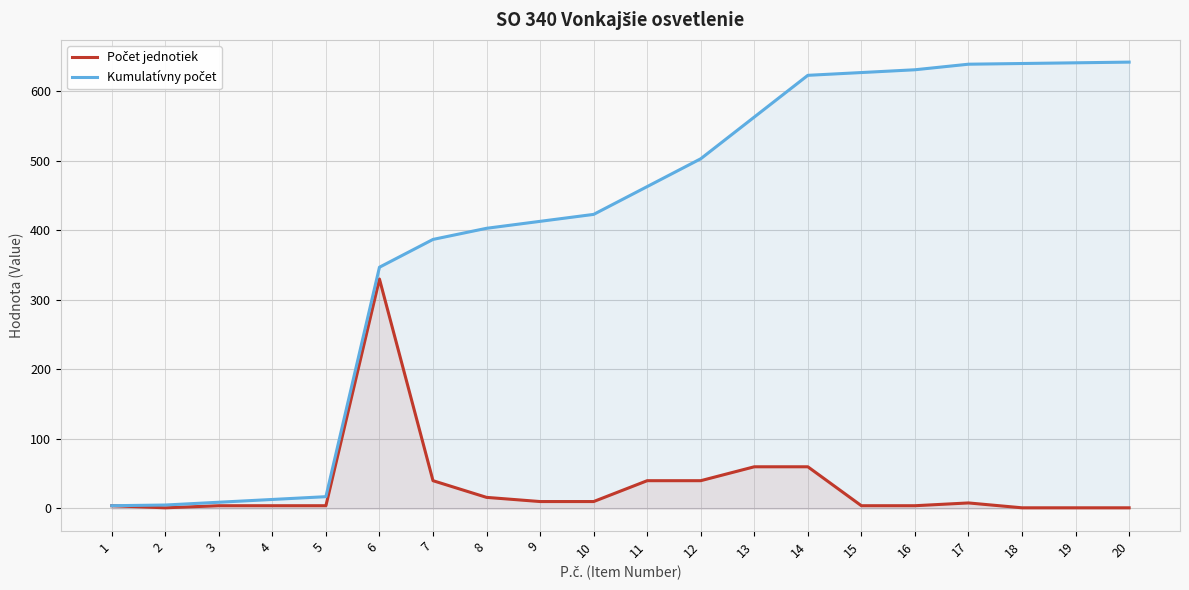

What are all the series names shown in the legend?

Počet jednotiek, Kumulatívny počet